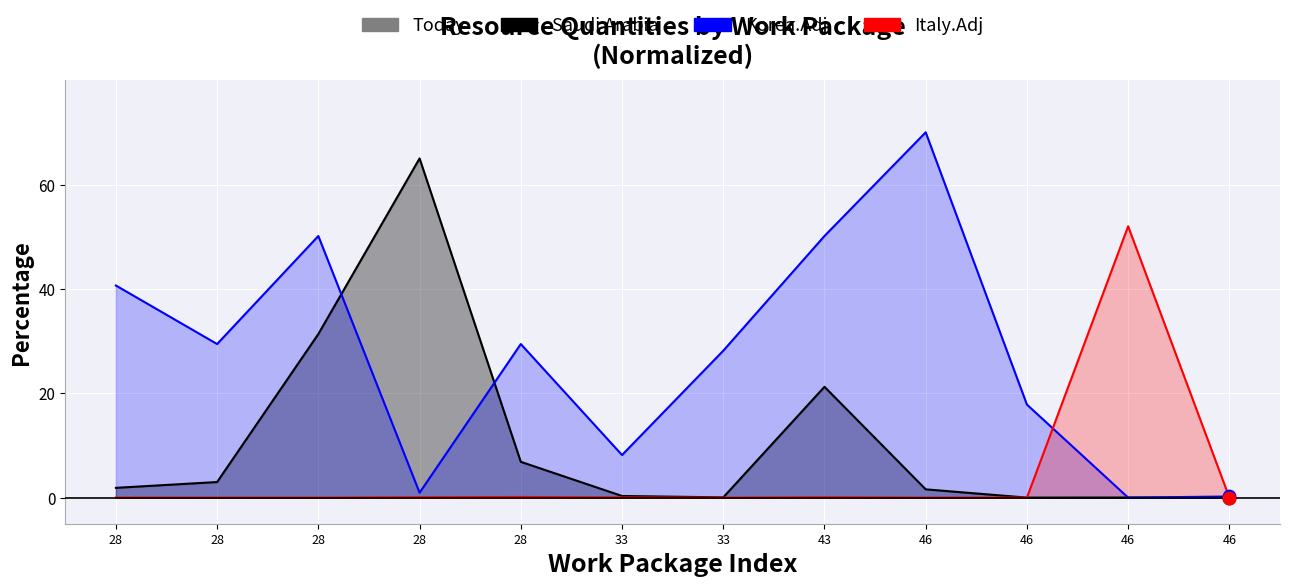

What is the total value across all series at 28?

42.5